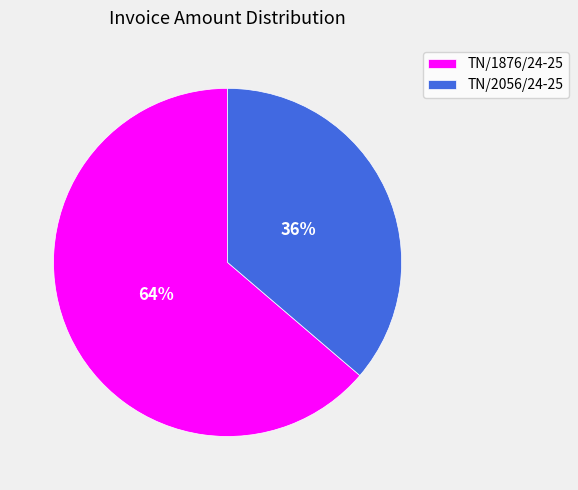

To the nearest percent, what is the combined percentage of TN/1876/24-25 and TN/2056/24-25?

100%